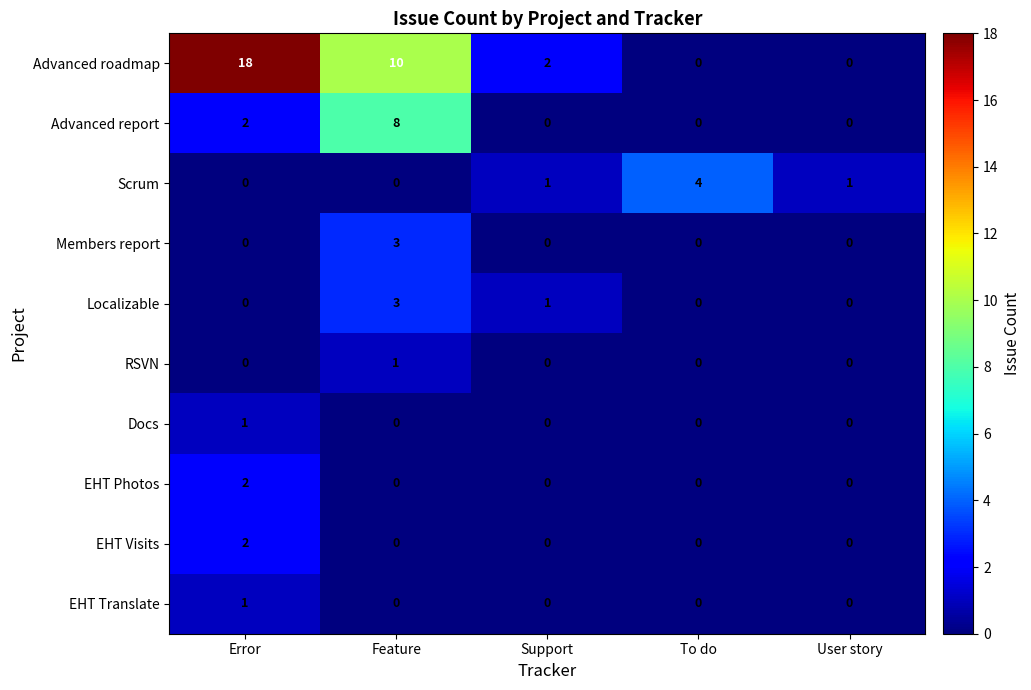

What is the total value across all series at Support?

4